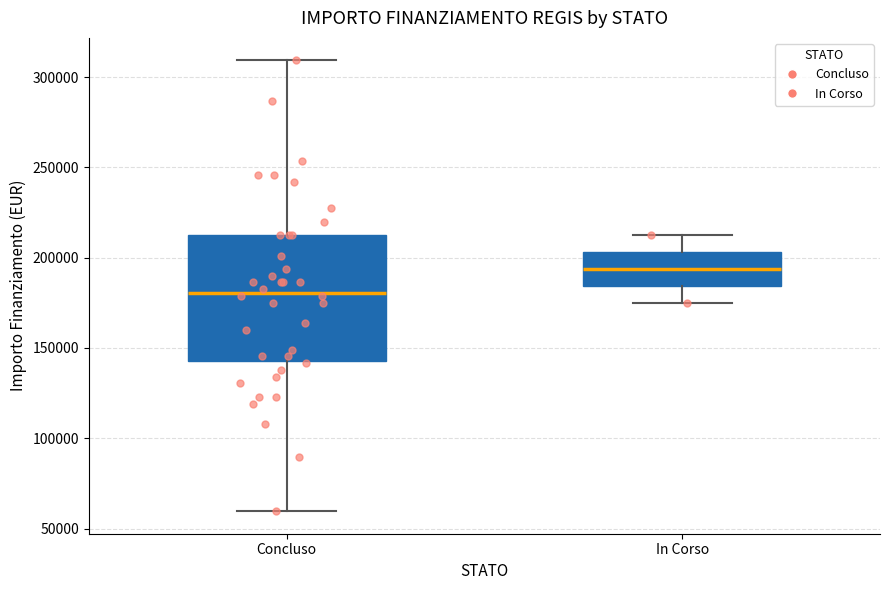

Comparing the boxes themselves (not the whiskers), which one is the tallest?

Concluso